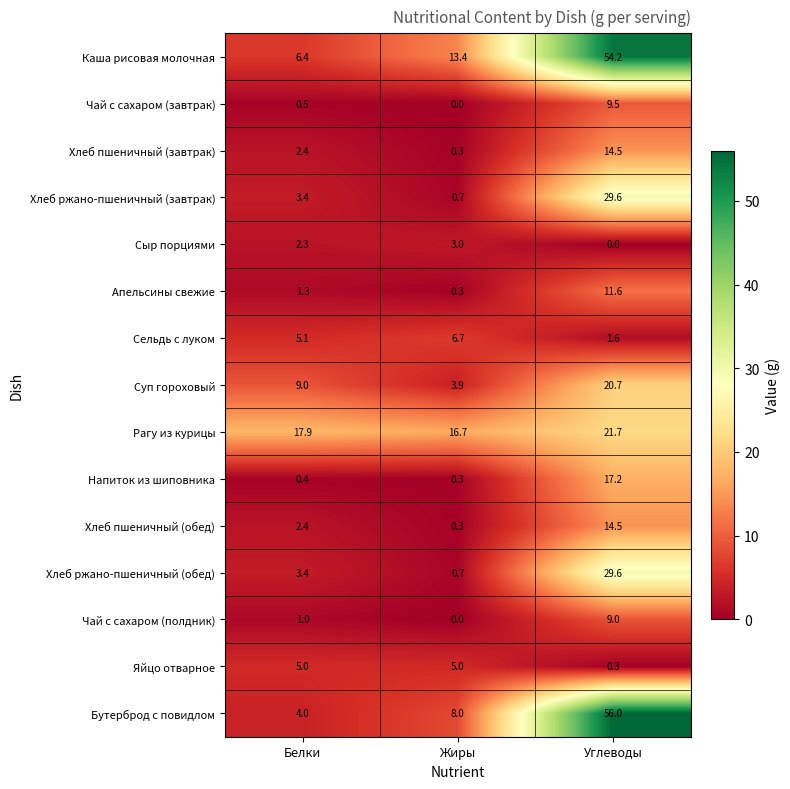

The value of Хлеб ржано-пшеничный (обед) at Углеводы is 39.6. True or false?

False